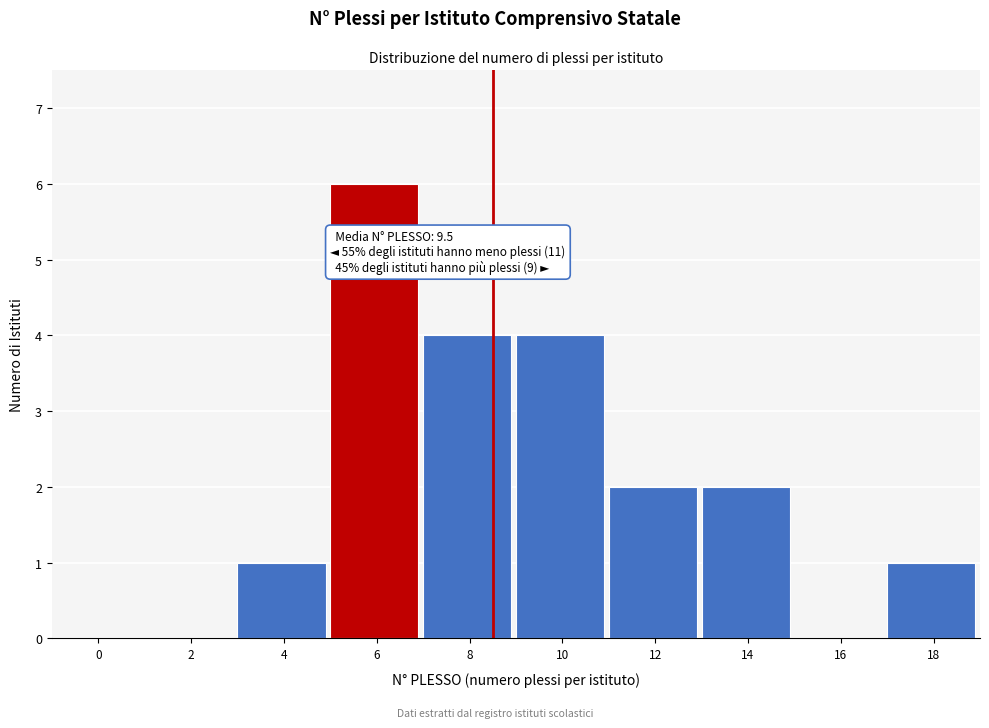

Reading left to right, transcribe all the data shown in this chart.

0=0	2=0	4=1	6=6	8=4	10=4	12=2	14=2	16=0	18=1